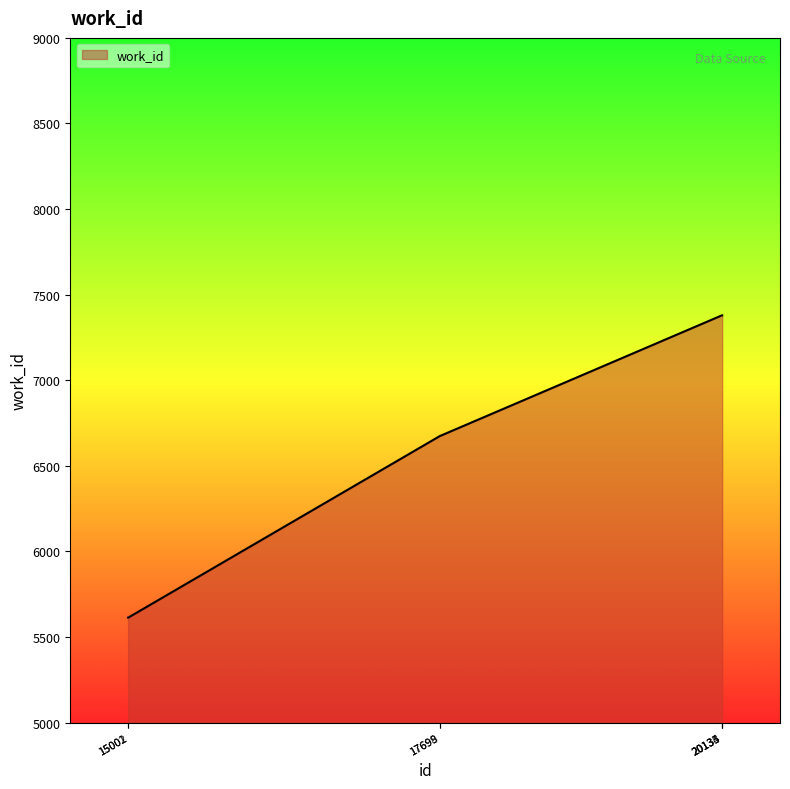

What is the change in value from 15001 to 20133?

+1766